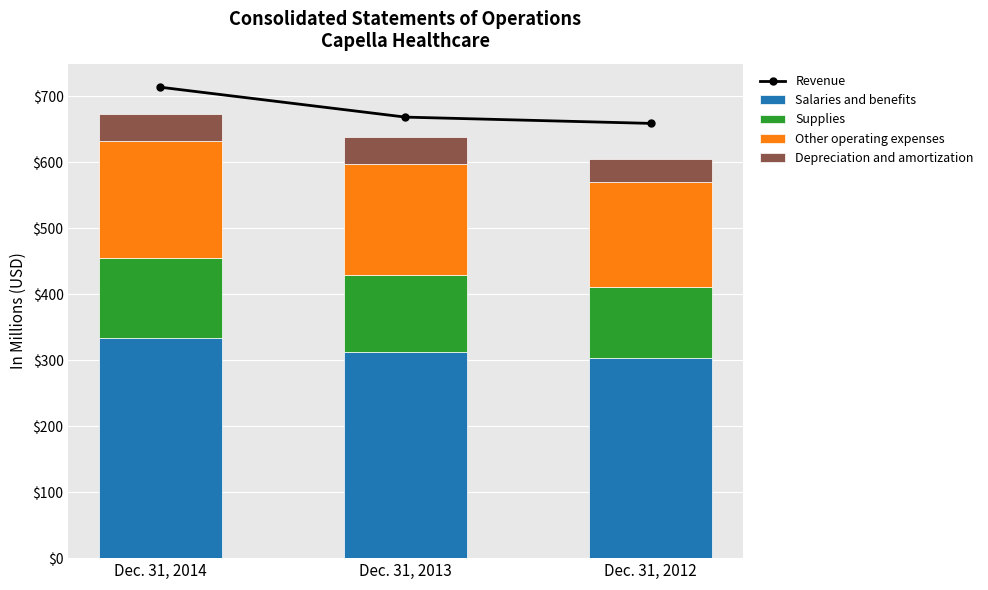

Count the number of data series in this chart.

5